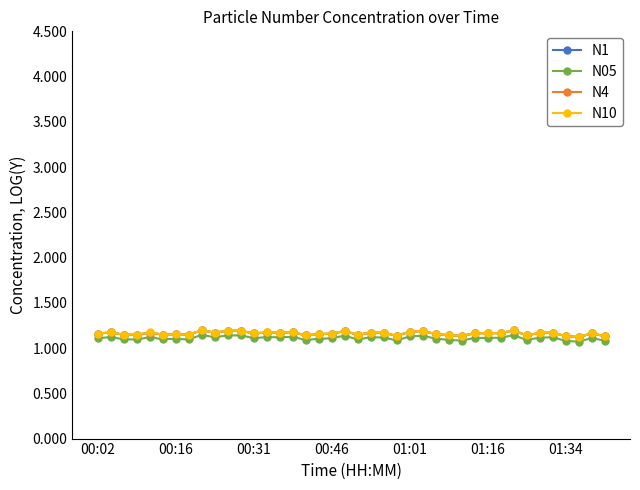

At how many categories does at least one series exceed 1?

40